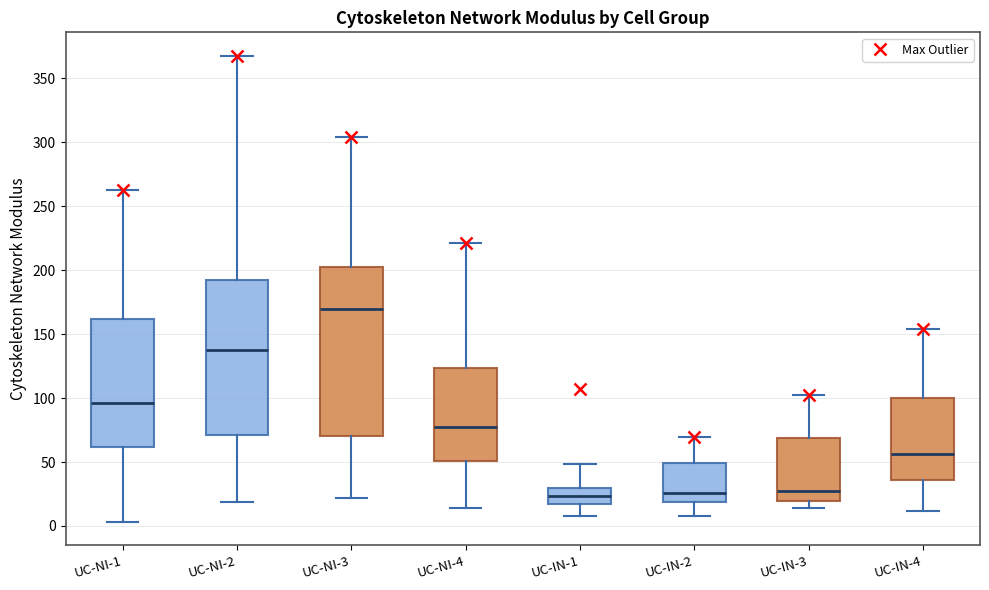

Comparing the boxes themselves (not the whiskers), which one is the tallest?

UC-NI-3